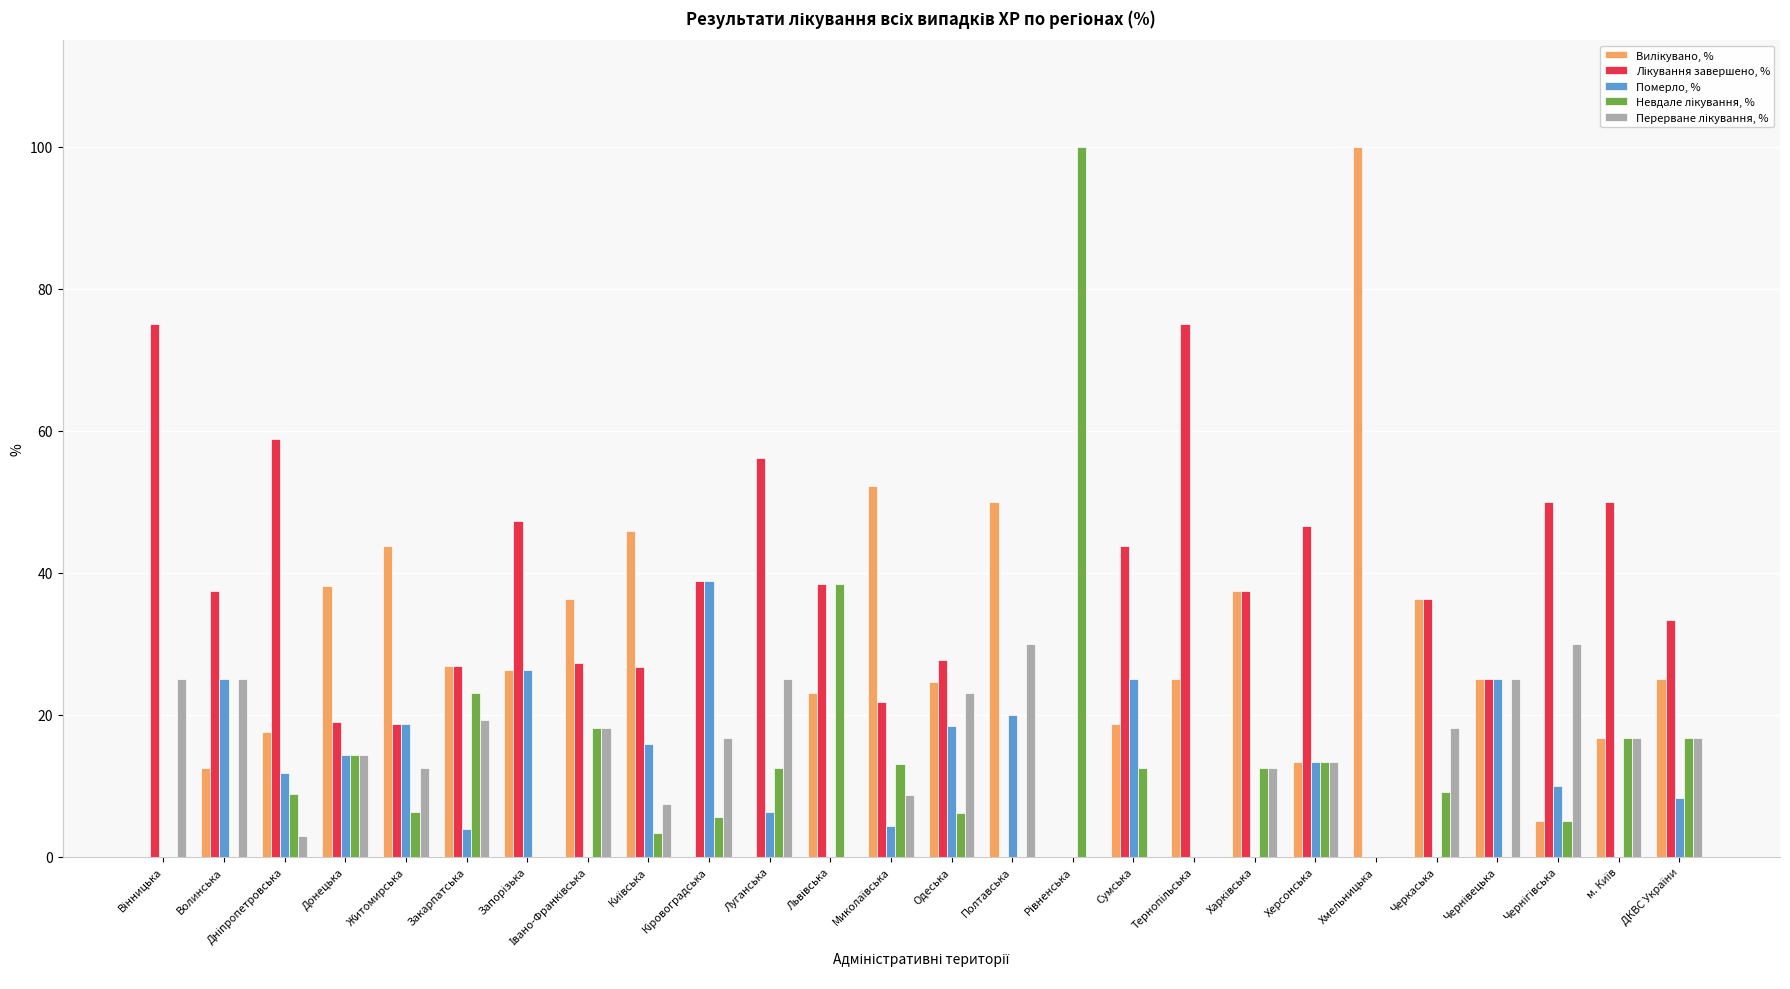

What is the sum of all Померло, % values?

285.4